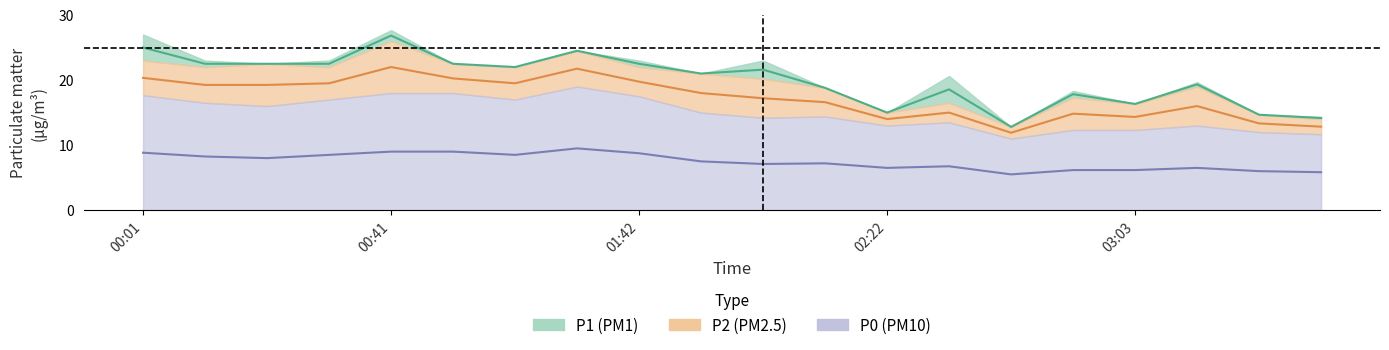

What is the difference between the highest and lowest values at 13?

11.8